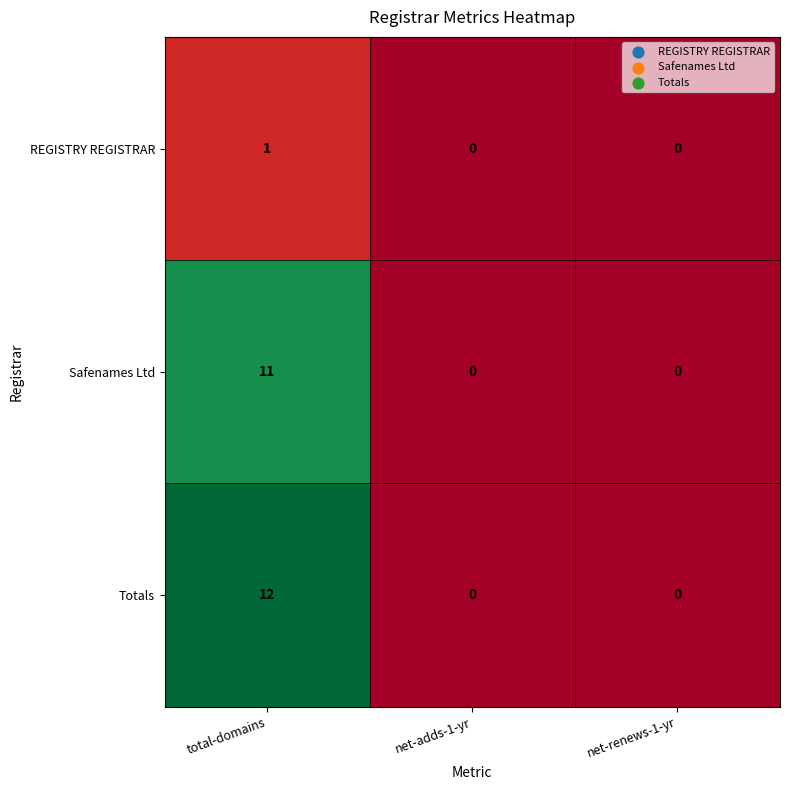

At how many categories does at least one series exceed 4?

1